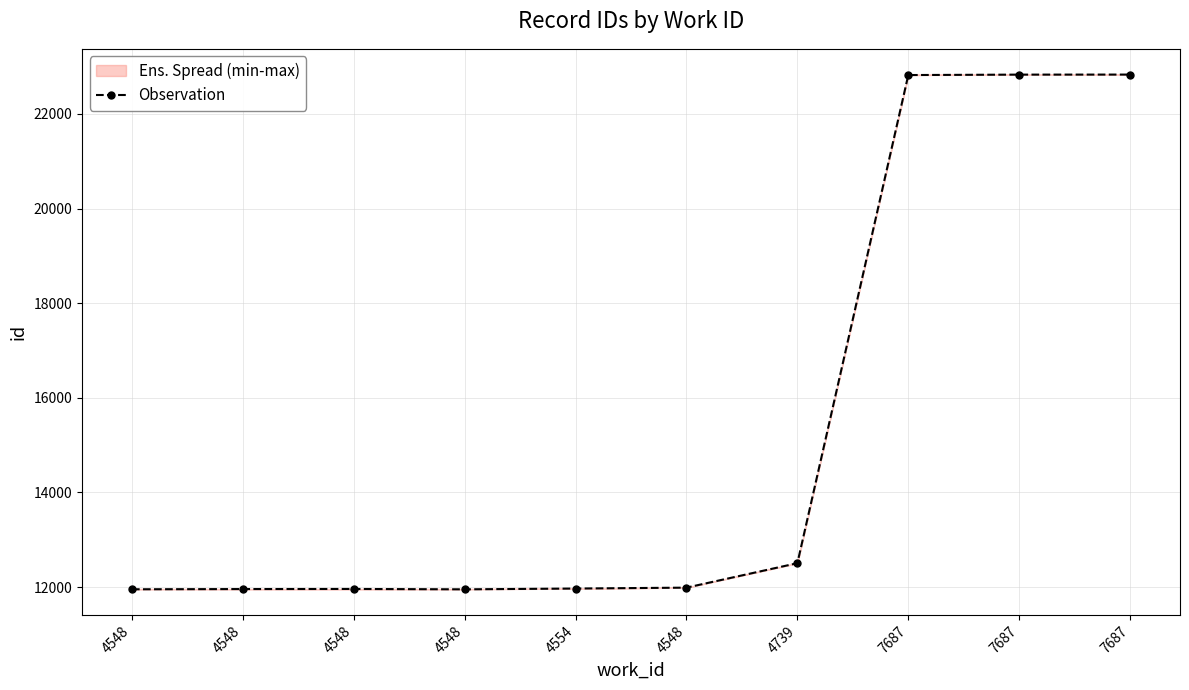

What is the sum of the values at 4548 and 4548?

23905